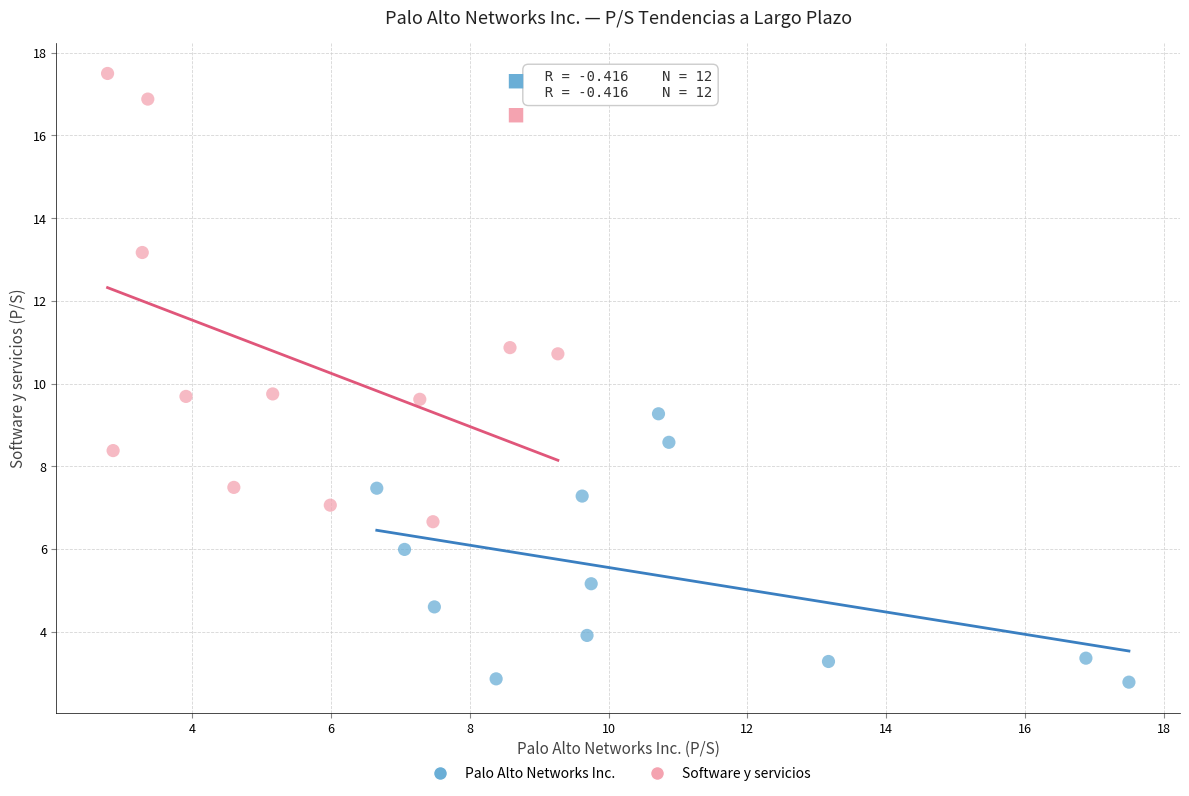

Which series contains the highest Y value?

Software y servicios